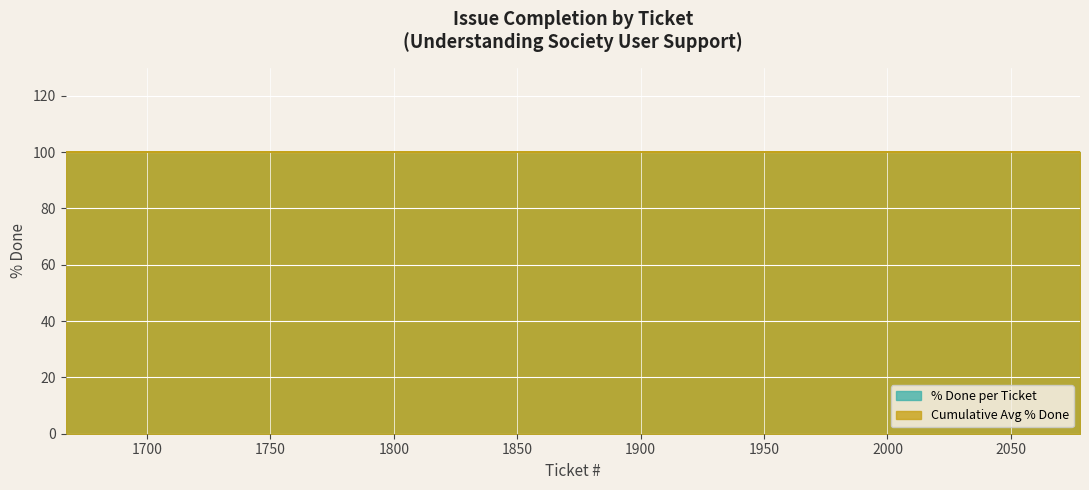

True or false: Resolved (% Done=100) has more than 0 points higher than both neighbors.

False